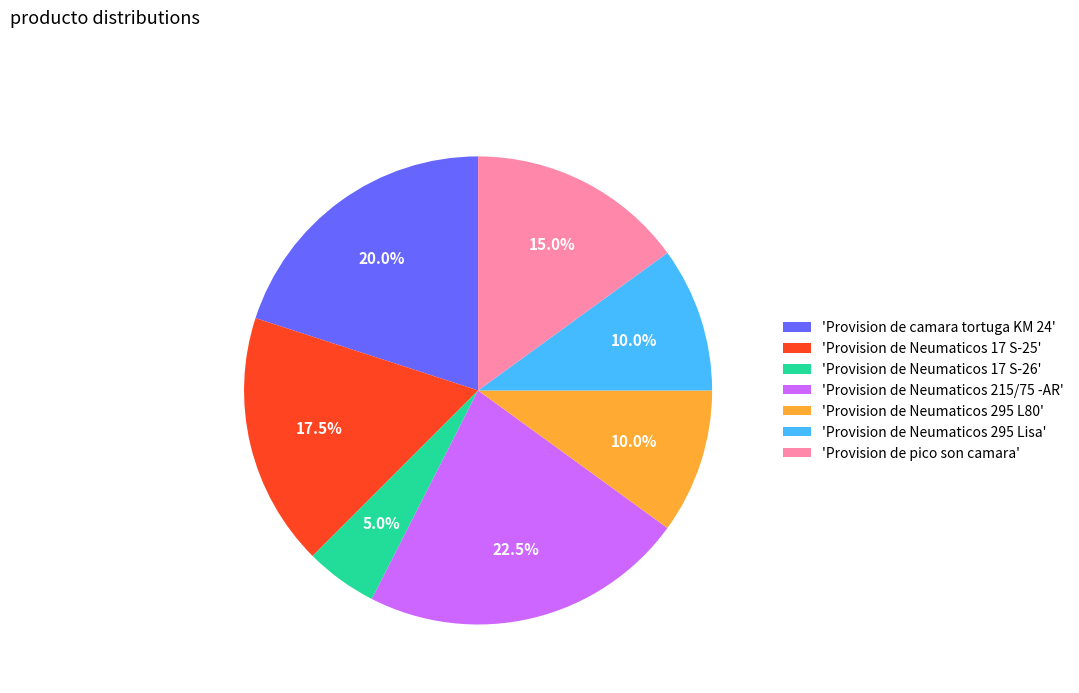

Combined, do 'Provision de Neumaticos 17 S-26' and 'Provision de Neumaticos 295 L80' account for over 50%?

No